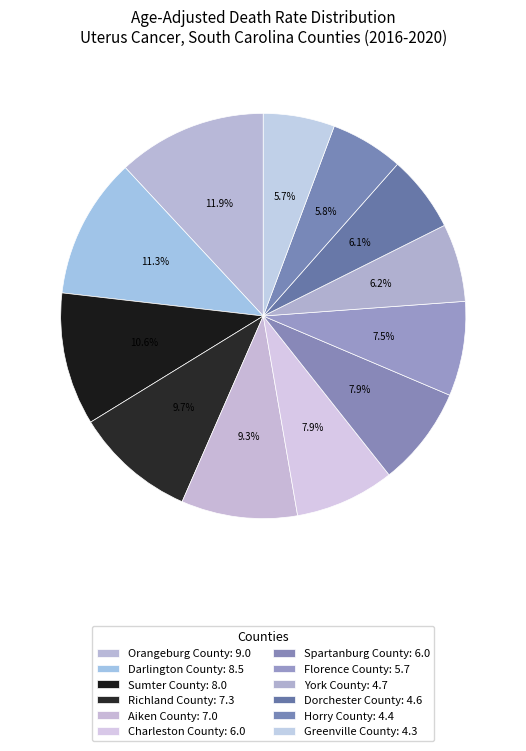

To the nearest percent, what portion does Orangeburg County represent?

12%